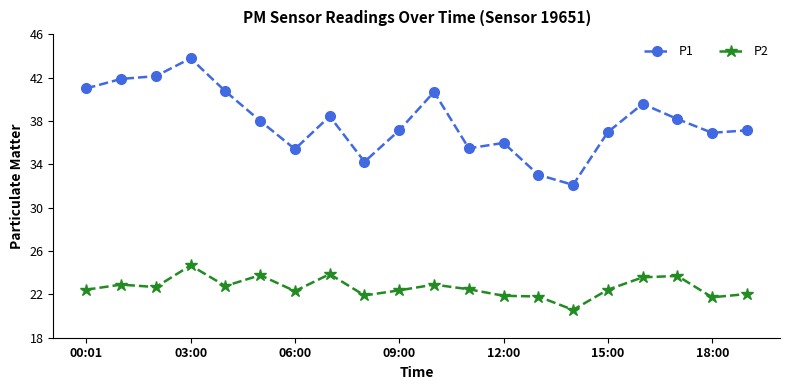

In P2, how many points are higher than both neighbors (excluding endpoints)?

6